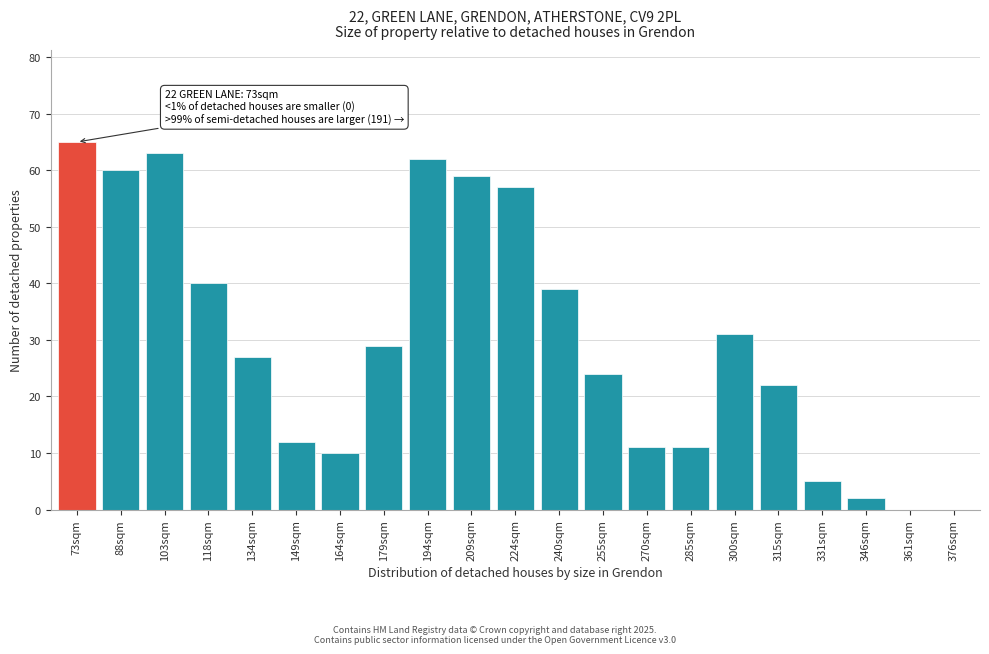

Reading left to right, extract all data points from this chart.

73sqm=65	88sqm=60	103sqm=63	118sqm=40	134sqm=27	149sqm=12	164sqm=10	179sqm=29	194sqm=62	209sqm=59	224sqm=57	240sqm=39	255sqm=24	270sqm=11	285sqm=11	300sqm=31	315sqm=22	331sqm=5	346sqm=2	361sqm=0	376sqm=0